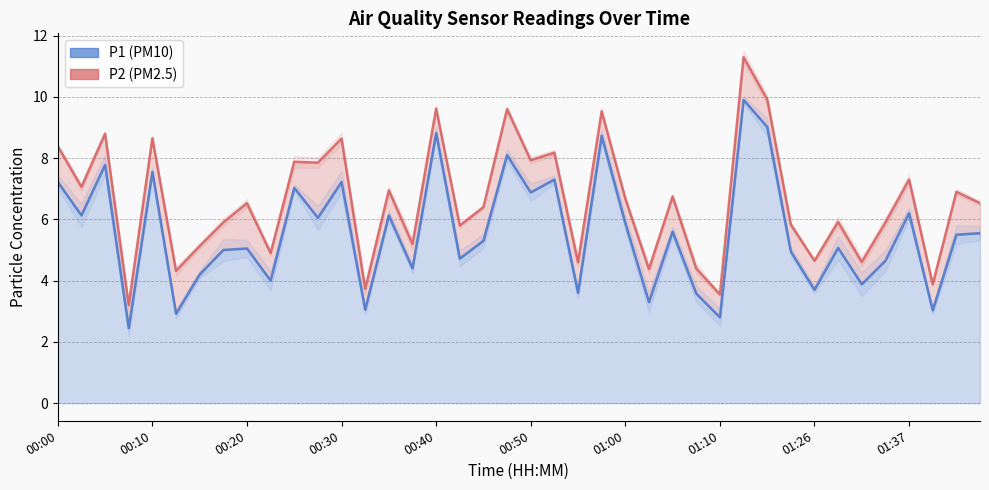

Rank the categories by value from highest to lowest.

01:15, 01:18, 00:40, 00:57, 00:47, 00:05, 00:10, 00:52, 00:00, 00:30, 00:25, 00:50, 01:37, 00:03, 00:35, 00:28, 01:00, 01:05, 01:47, 01:42, 00:45, 01:29, 00:20, 00:18, 01:21, 00:42, 01:34, 00:37, 00:15, 00:23, 01:32, 01:26, 00:55, 01:07, 01:02, 00:33, 01:39, 00:13, 01:10, 00:08